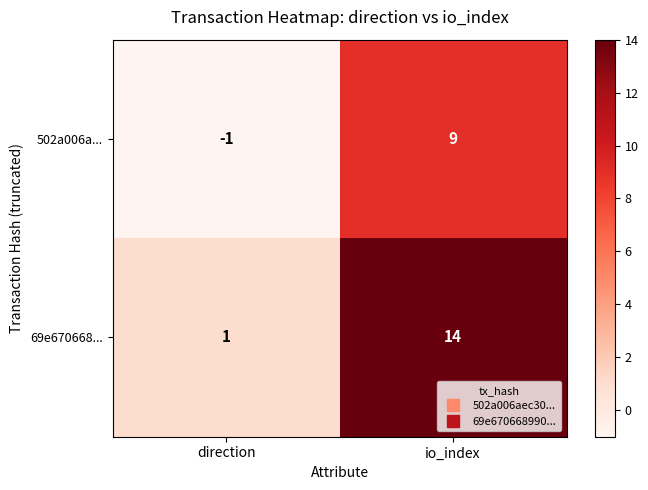

Reading left to right, extract all data points from this chart.

502a006a...: direction=-1	io_index=9
69e670668...: direction=1	io_index=14